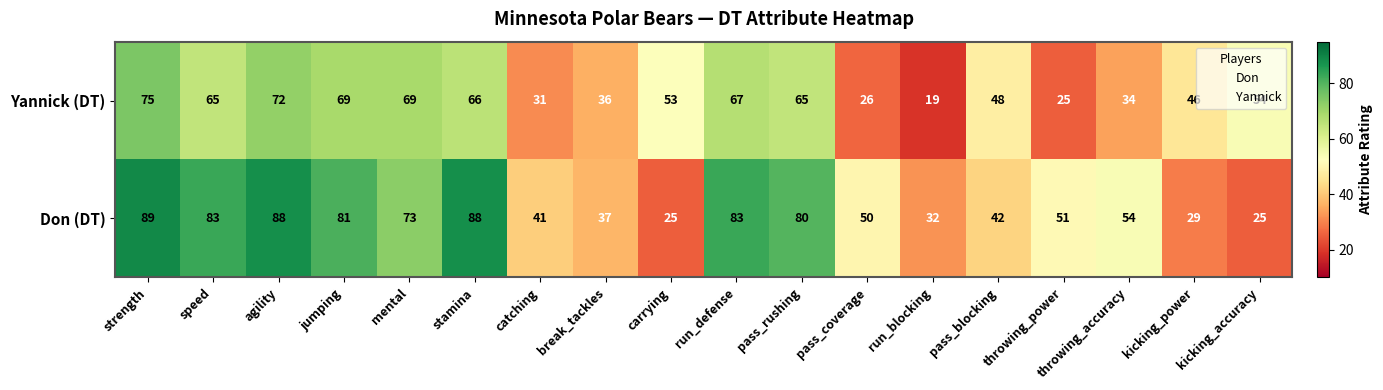

How many data points does each series have?

18